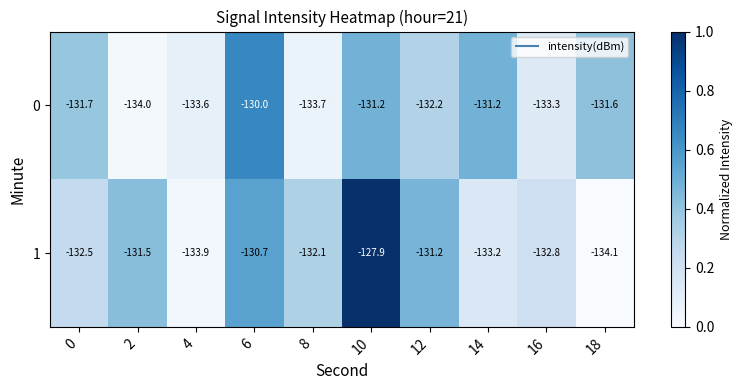

What is the approximate value of 0 at 14?

-131.2